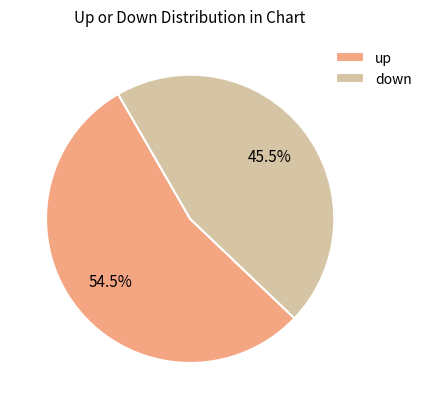

Which slice is the largest?

up